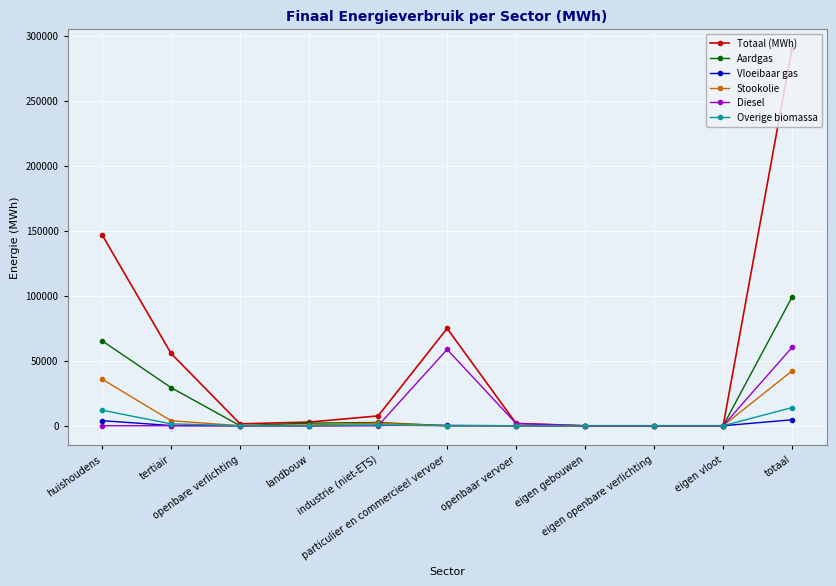

What is the highest value of the Overige biomassa series?

13991.9